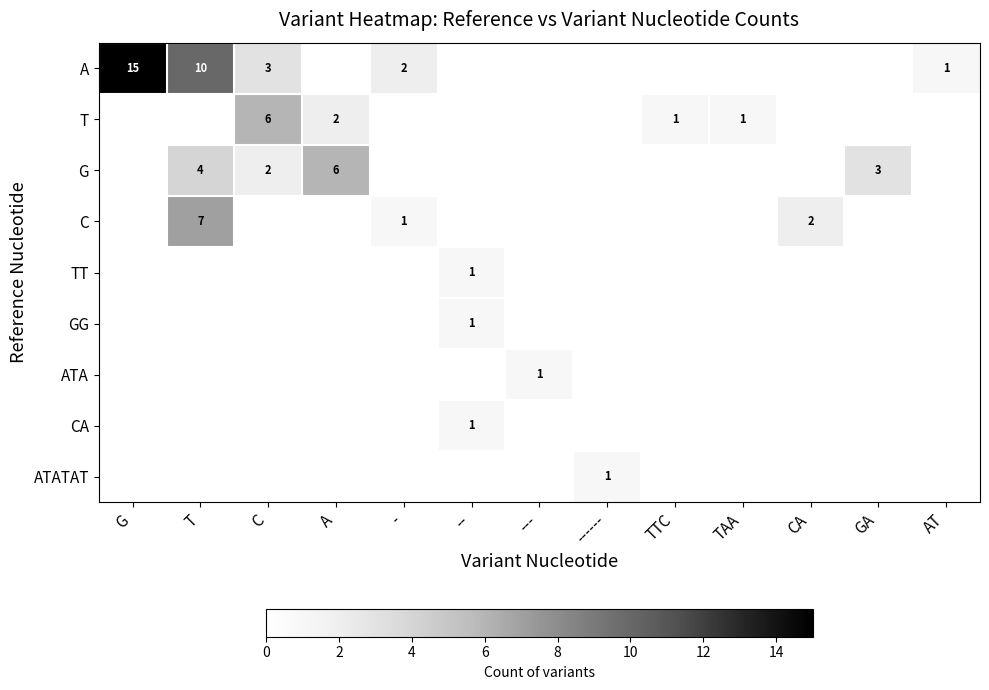

The C series shows 2 at CA. True or false?

True